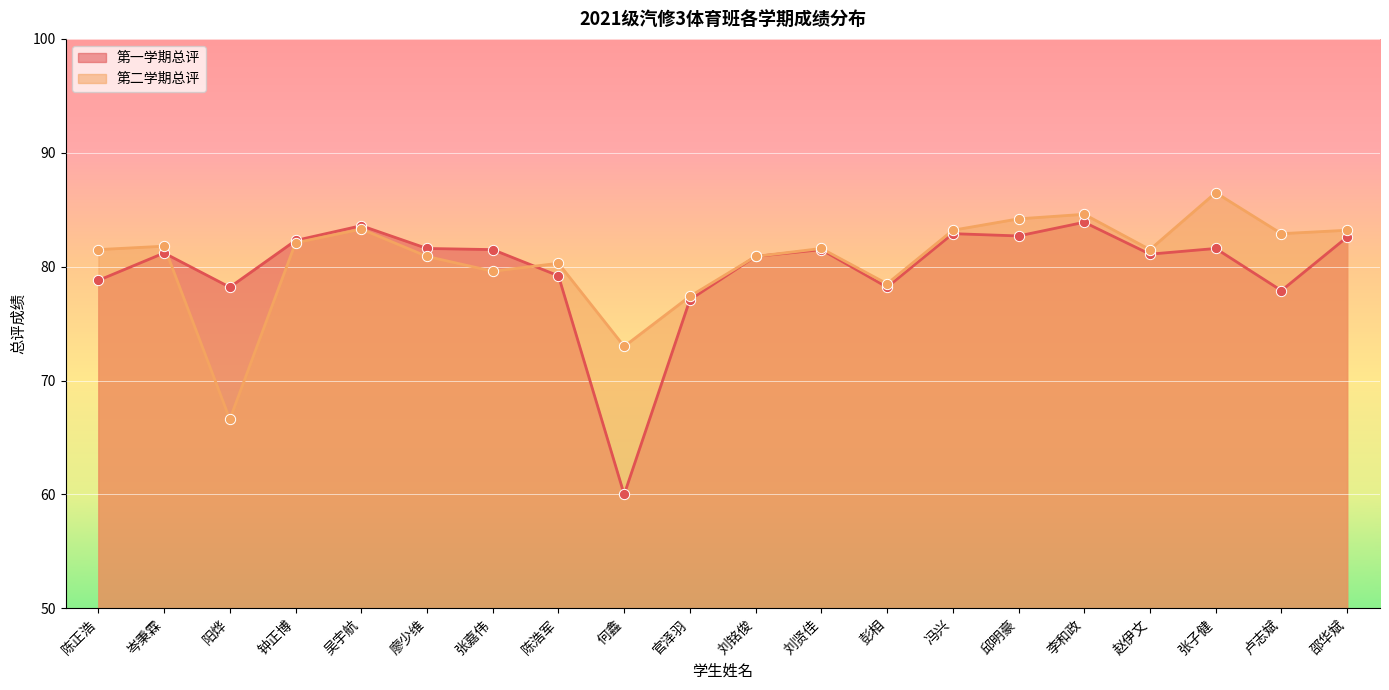

What is the total value across all series at 何鑫?

133.0